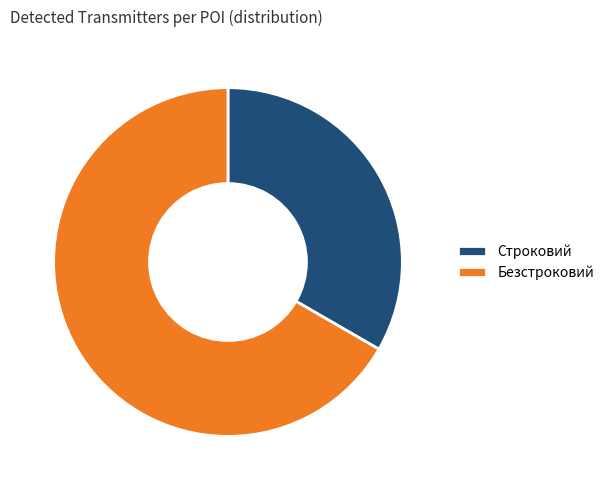

Approximately how many times larger is the value at Строковий compared to Безстроковий?

0.5